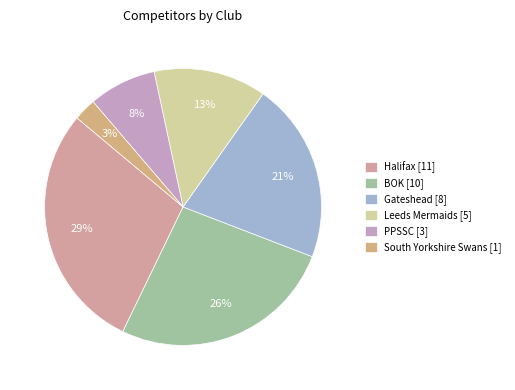

Which has a higher value, Halifax or South Yorkshire Swans?

Halifax